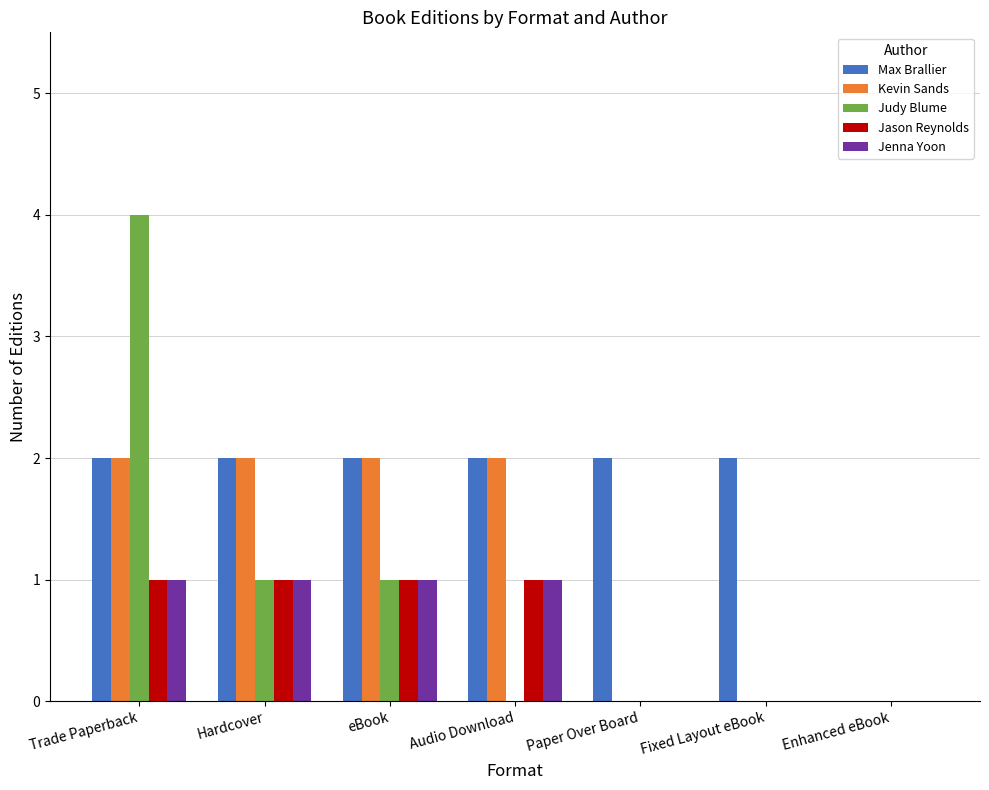

What are all the series names shown in the legend?

Max Brallier, Kevin Sands, Judy Blume, Jason Reynolds, Jenna Yoon